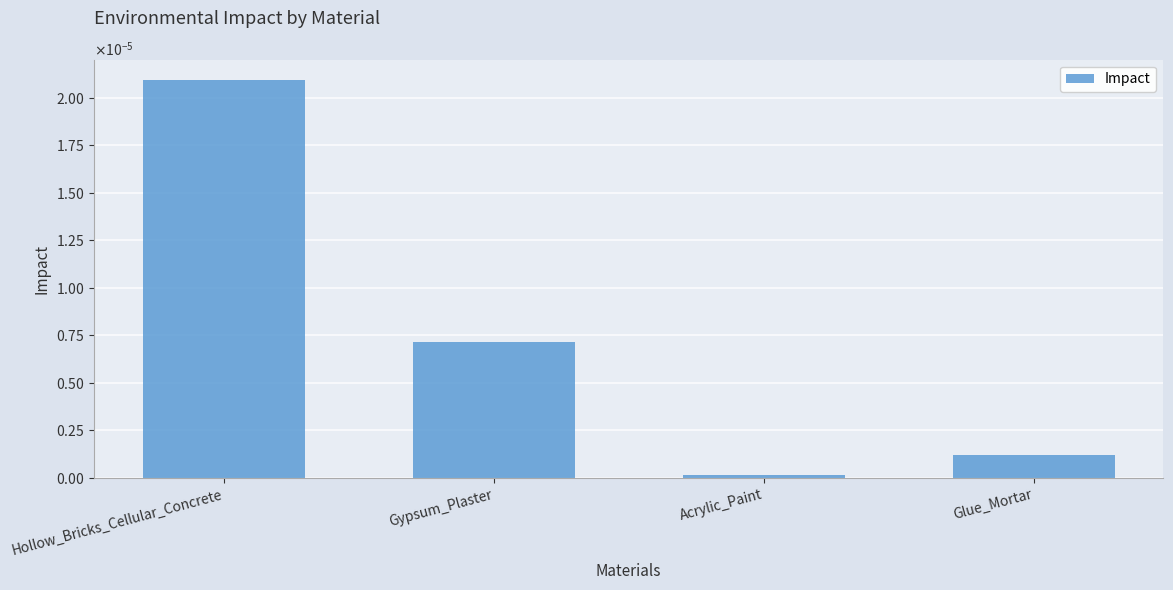

Are the bars horizontal?

No